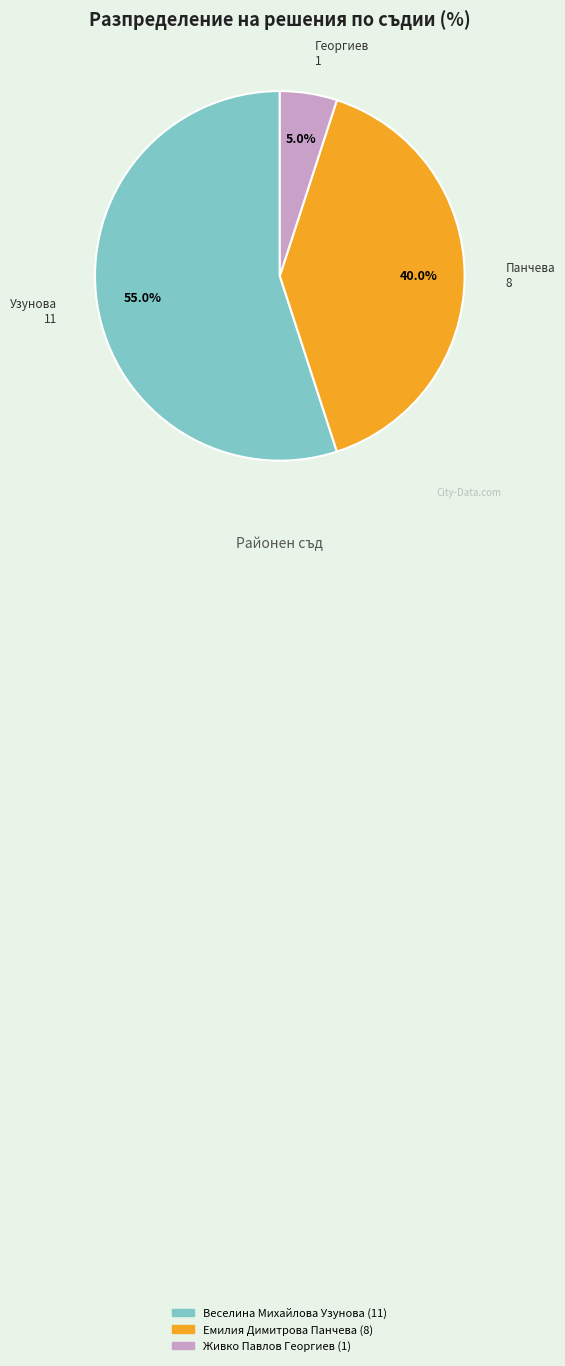

Count the number of slices in the pie.

3